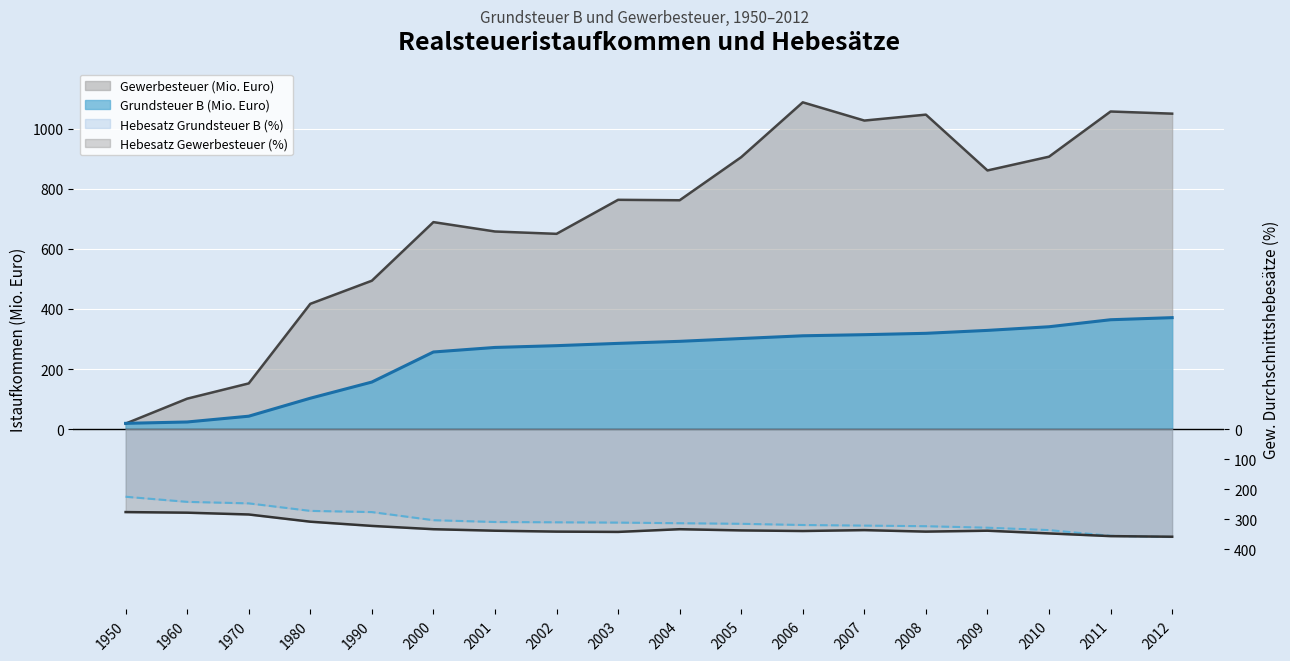

At how many categories does at least one series exceed 163?

15